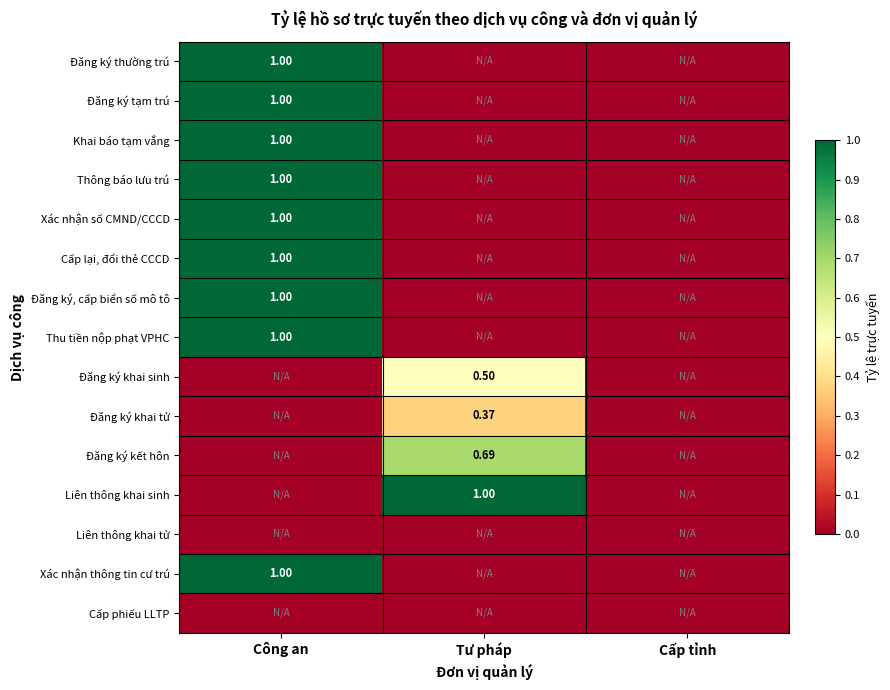

What is the difference between the maximum and second lowest values in the Đăng ký khai sinh series?

0.5